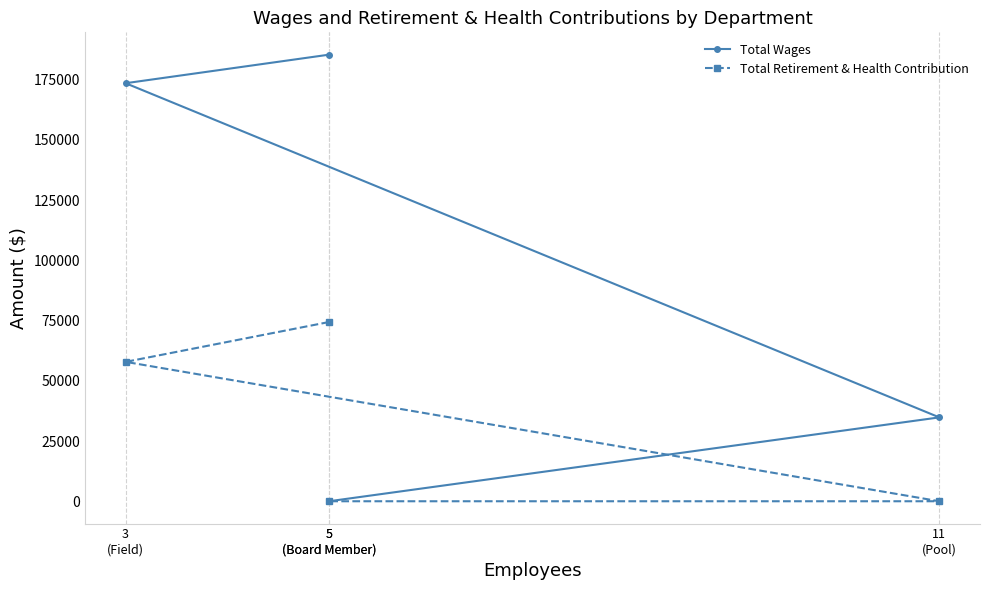

Rank the series at 5
(Board Member) from highest to lowest value.

Total Wages, Total Retirement & Health Contribution